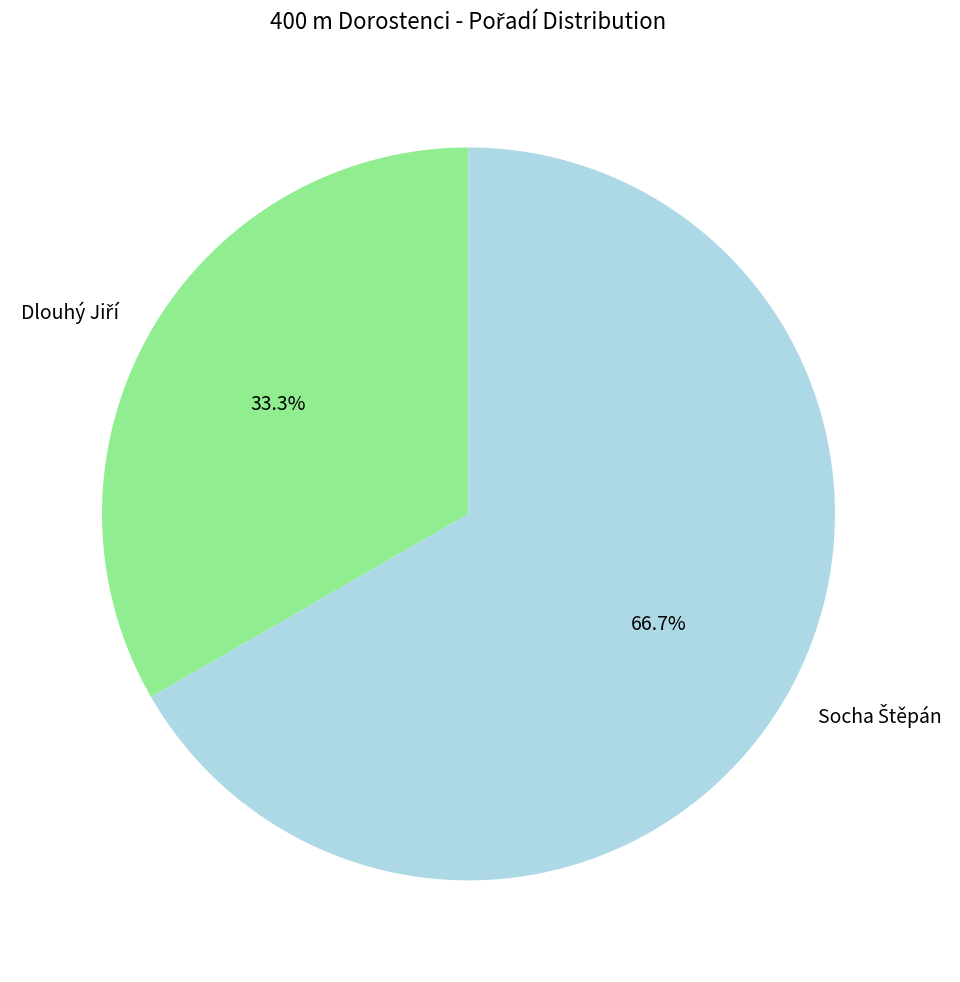

Is there a majority slice in this chart?

Yes